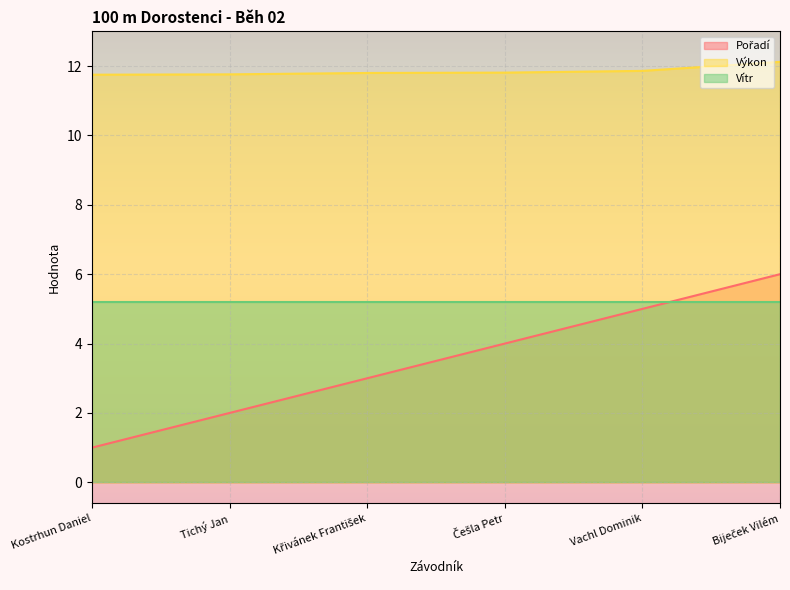

Which series has the largest total across all categories?

Výkon